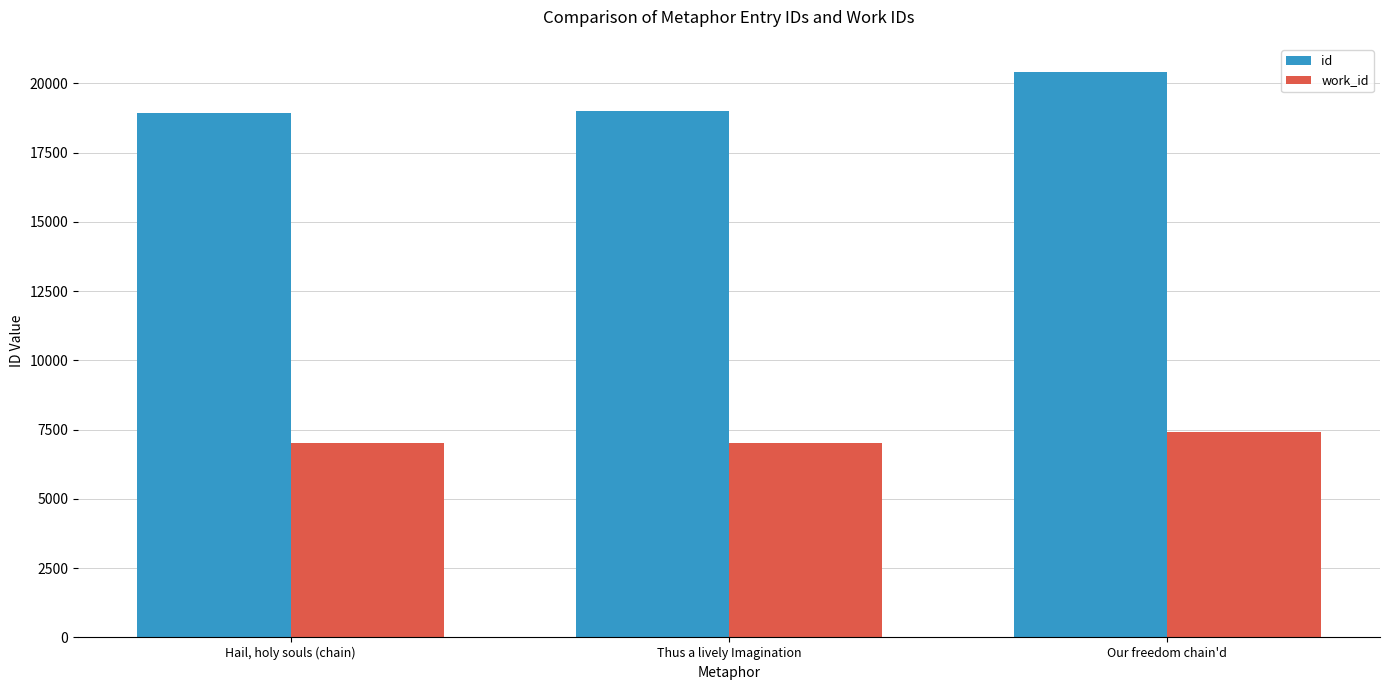

At which label is work_id closest to 7209?

Thus a lively Imagination